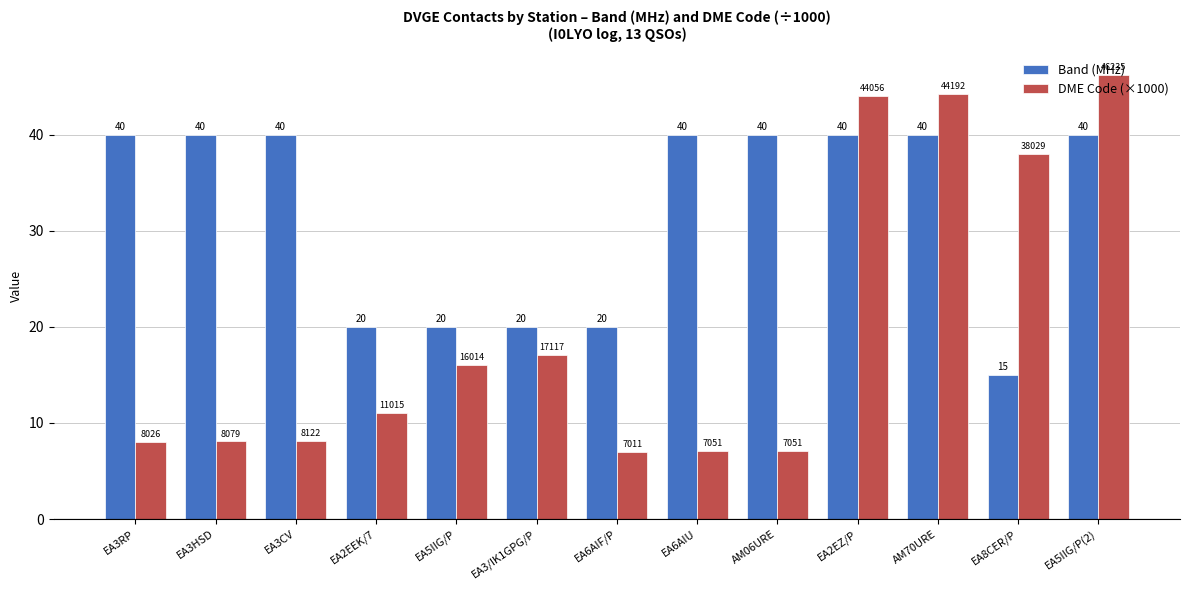

What is the highest value of the DME Code (×1000) series?

46.2